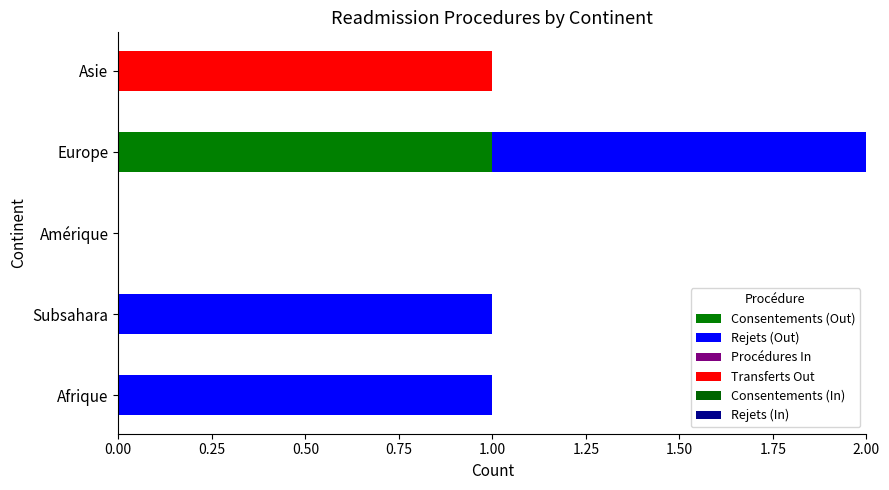

How many distinct data groups are displayed?

3